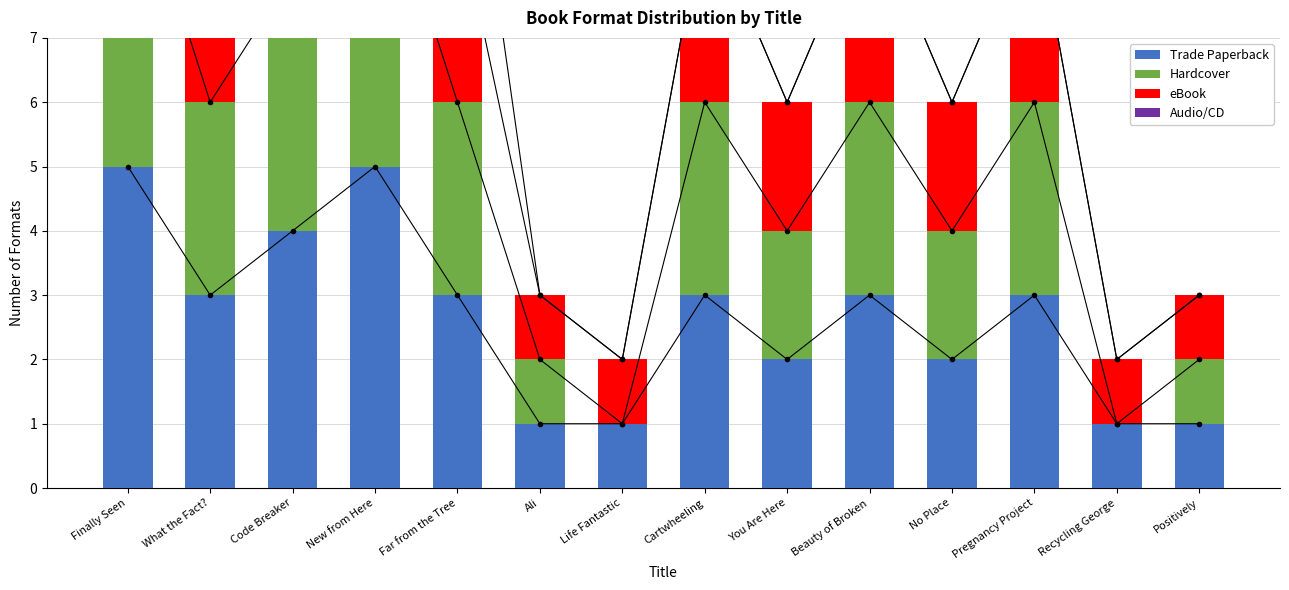

The Audio/CD series shows -2 at No Place. True or false?

False